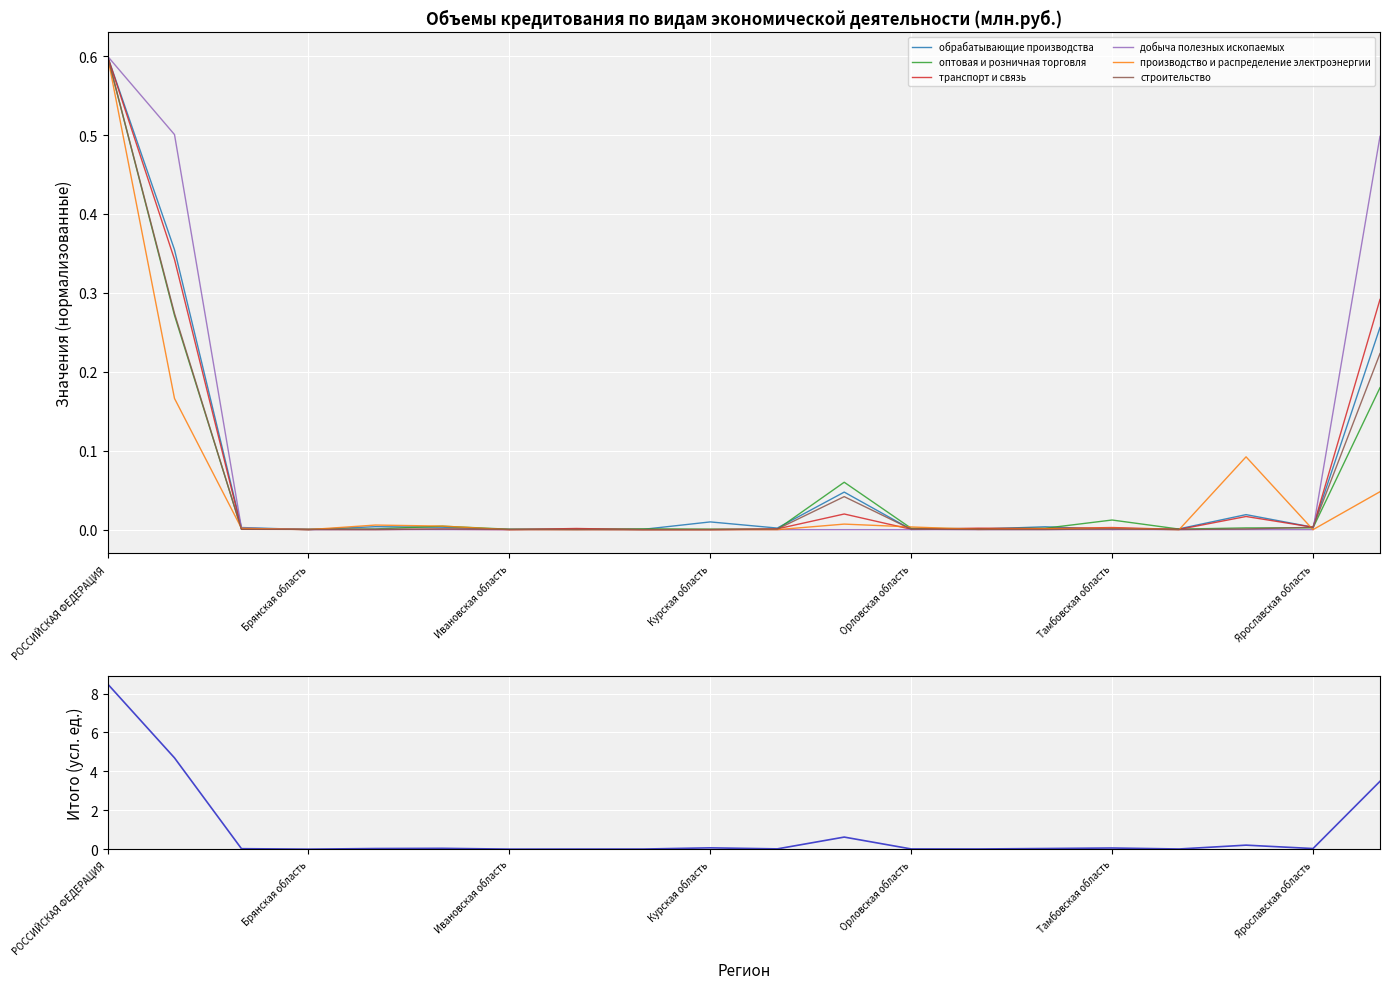

True or false: добыча полезных ископаемых has more than 1 interior local peaks.

True